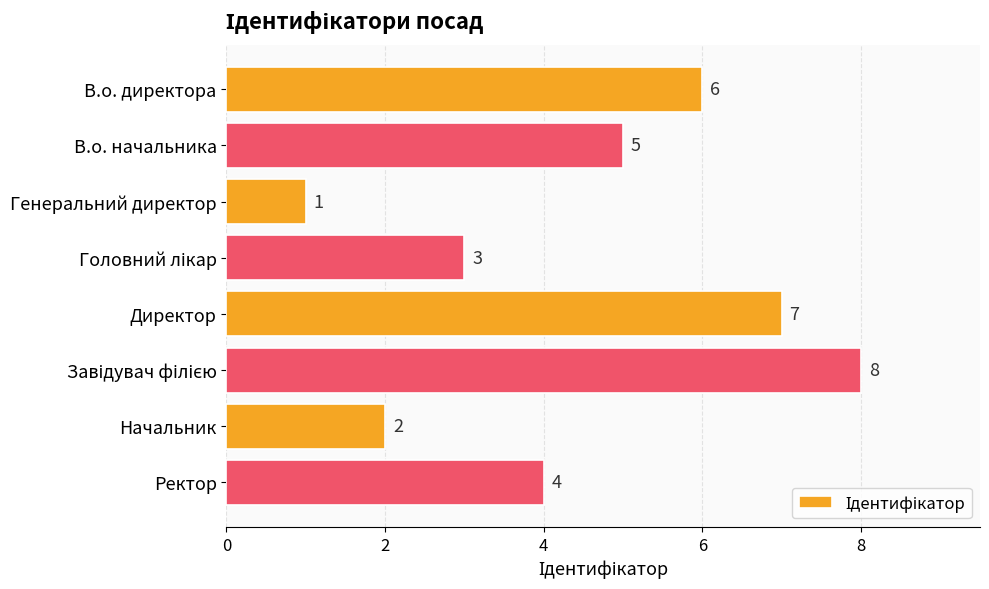

The value at Директор is 7. True or false?

True